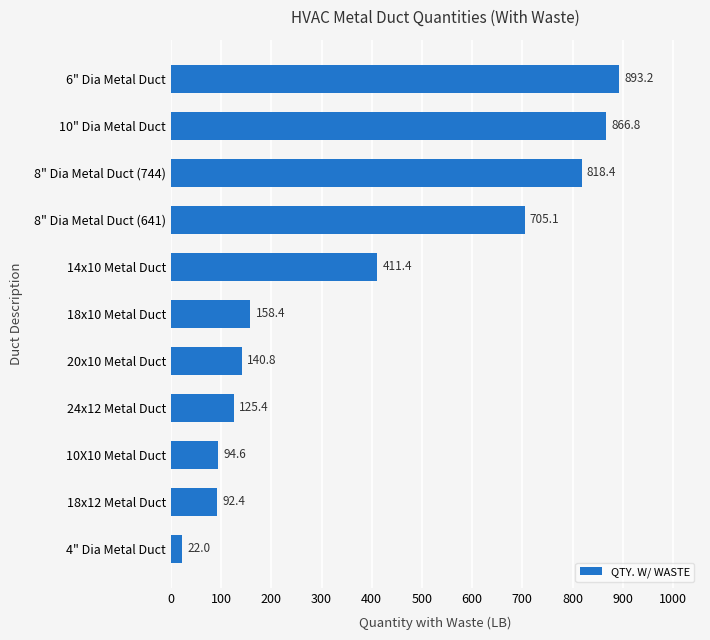

What is the difference between the second highest and second lowest values?

774.4